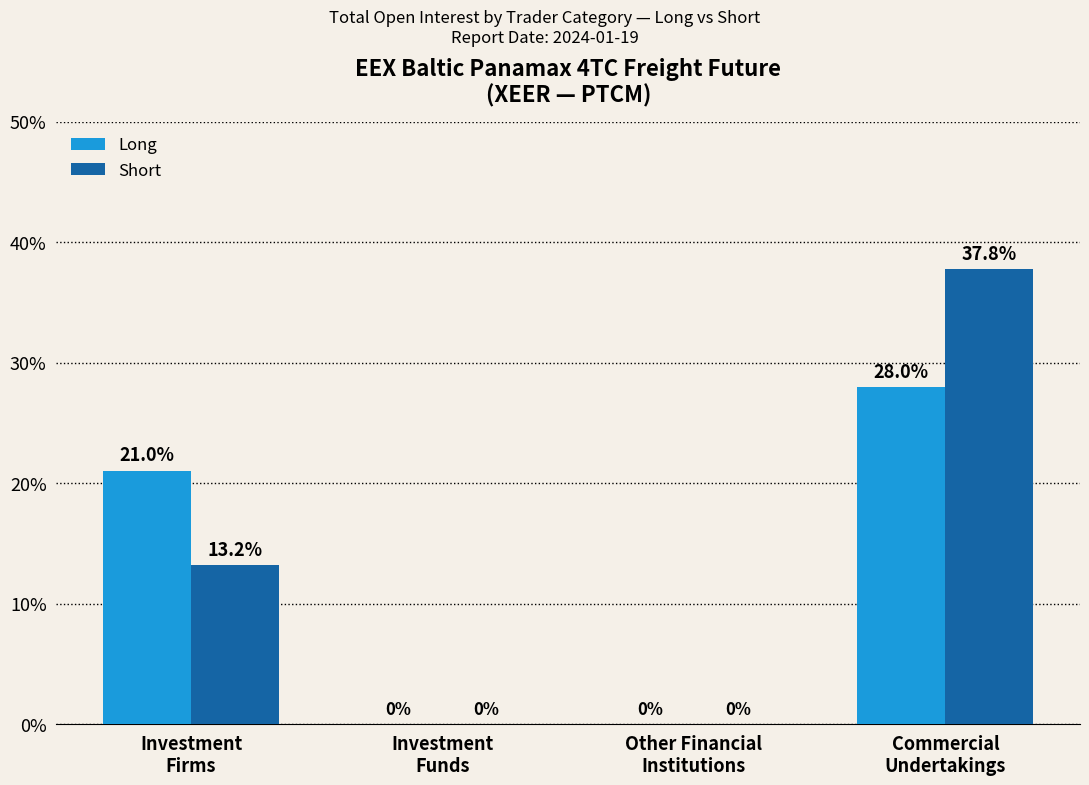

What are all the series names shown in the legend?

Long, Short